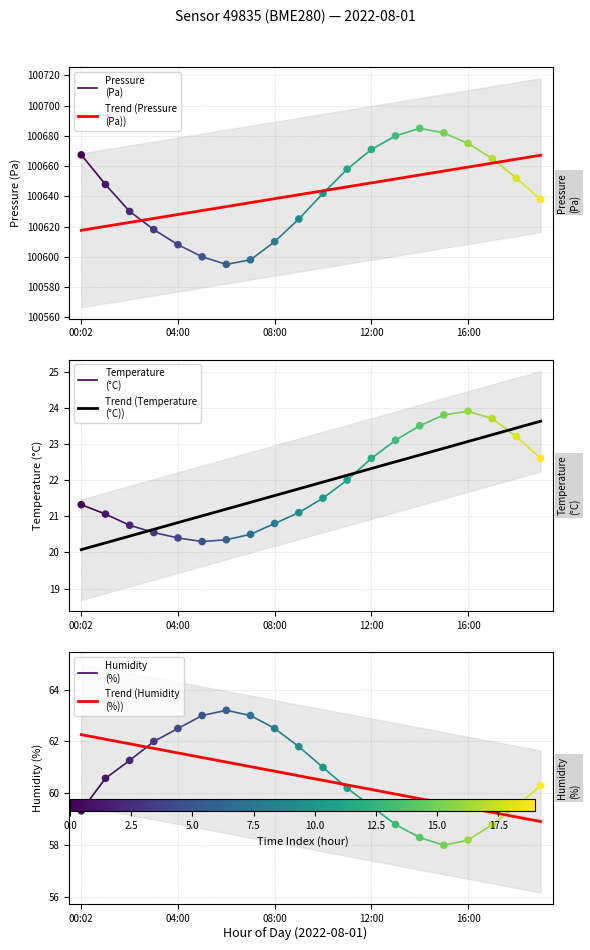

Is the value of pressure at 7 greater than the value of temperature at 12?

Yes